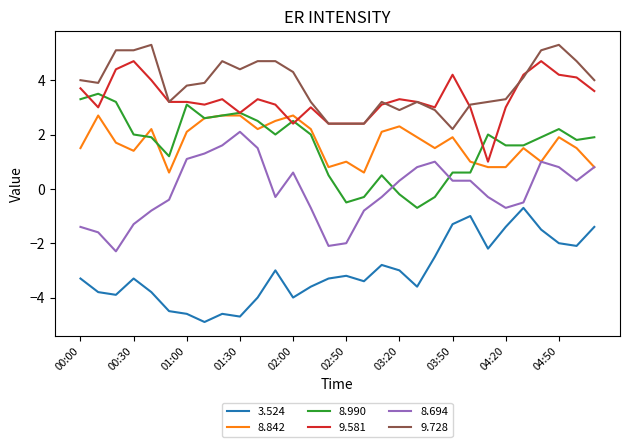

What is the highest value of the 8.694 series?

2.1